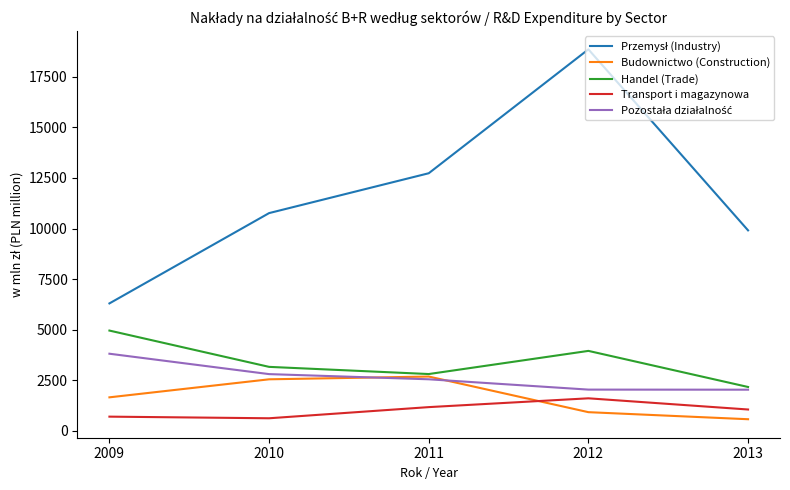

True or false: Budownictwo (Construction) and Transport i magazynowa intersect in this chart.

True